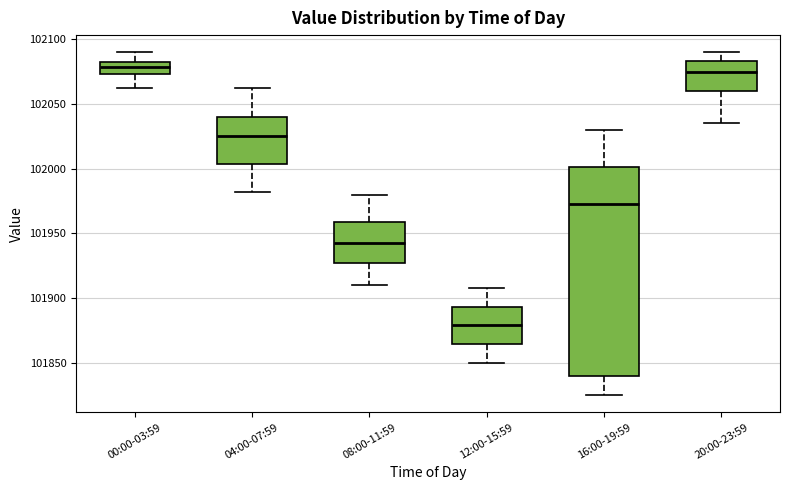

Where does the median line of the box for 04:00-07:59 sit on the y-axis? The values are not printed on the chart, so give them approximately, as read against the axis.

102025